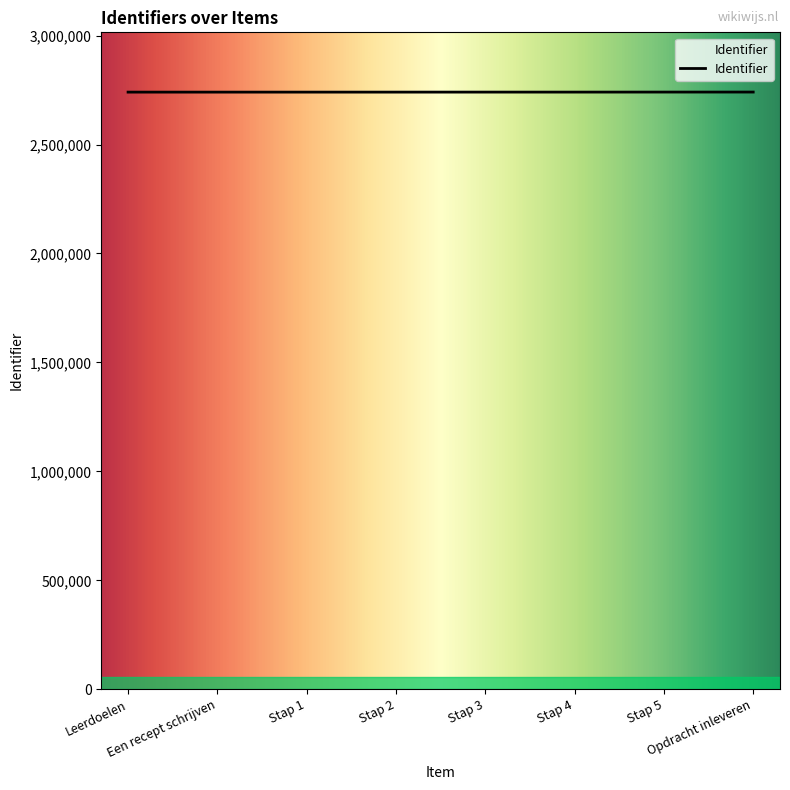

How many values are below 2740648?

4